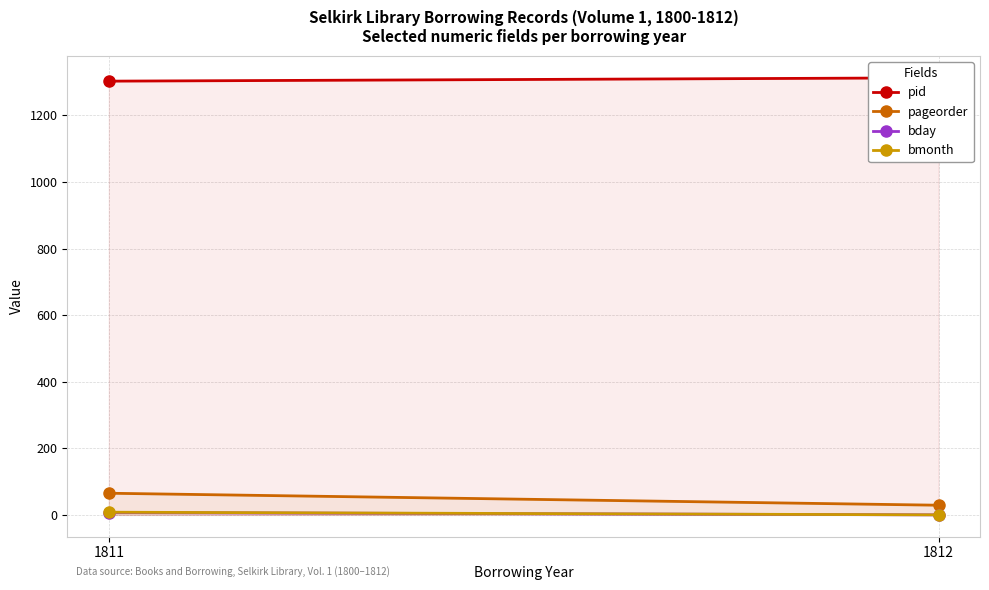

Reading left to right, list all the values displayed in this chart.

pid: 1303	1313
pageorder: 65	29
bday: 7	0
bmonth: 8	0